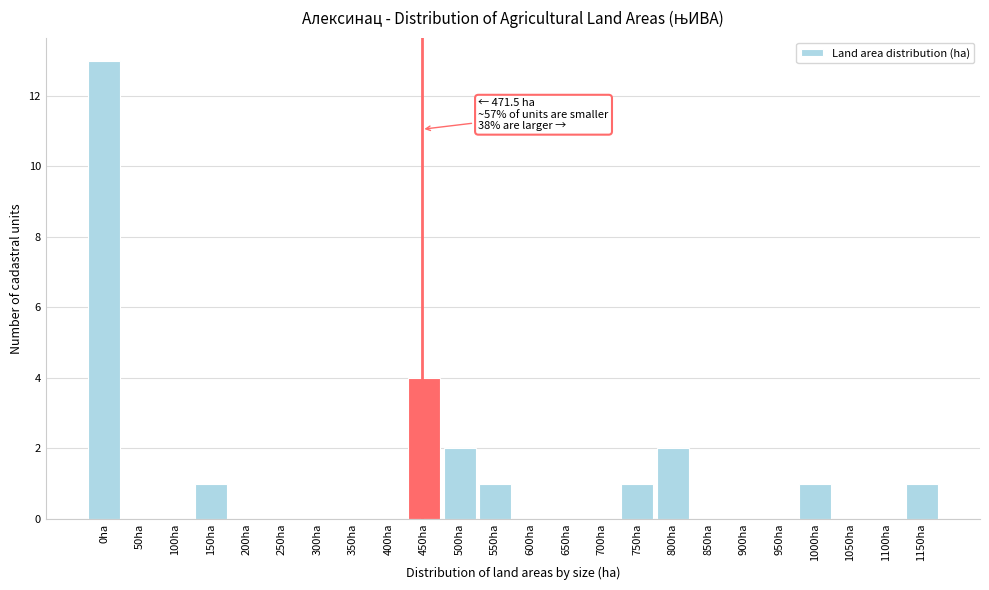

Reading right to left, transcribe all the data shown in this chart.

1150ha=1	1100ha=0	1050ha=0	1000ha=1	950ha=0	900ha=0	850ha=0	800ha=2	750ha=1	700ha=0	650ha=0	600ha=0	550ha=1	500ha=2	450ha=4	400ha=0	350ha=0	300ha=0	250ha=0	200ha=0	150ha=1	100ha=0	50ha=0	0ha=13